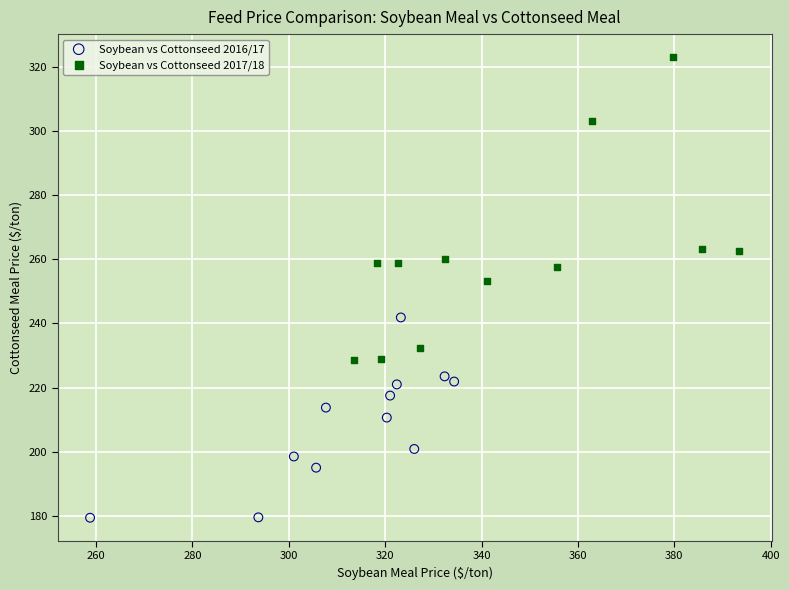

Which series contains the highest Y value?

Soybean vs Cottonseed 2017/18